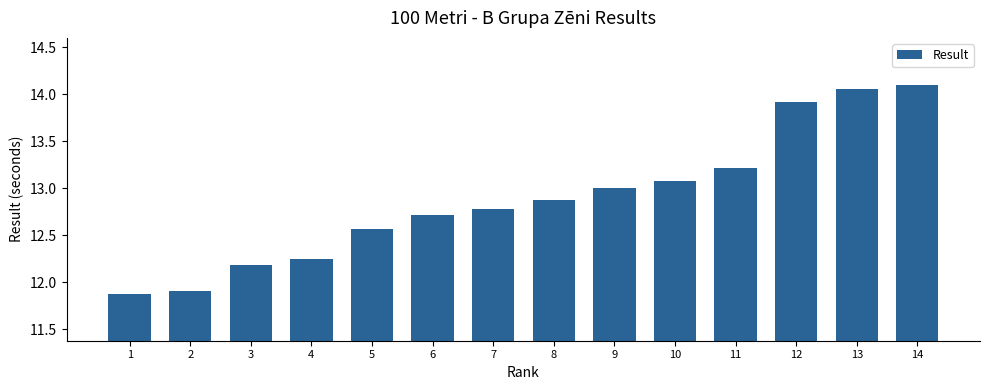

What is the average value?

12.9